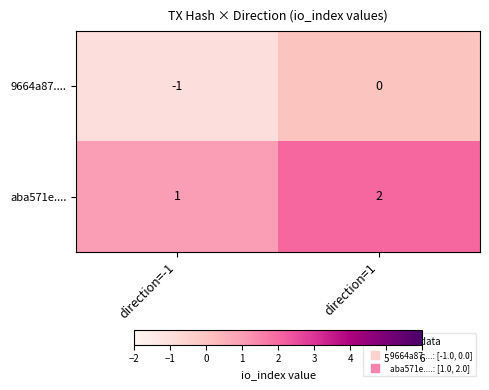

At which category is the sum across all series the highest?

direction=1